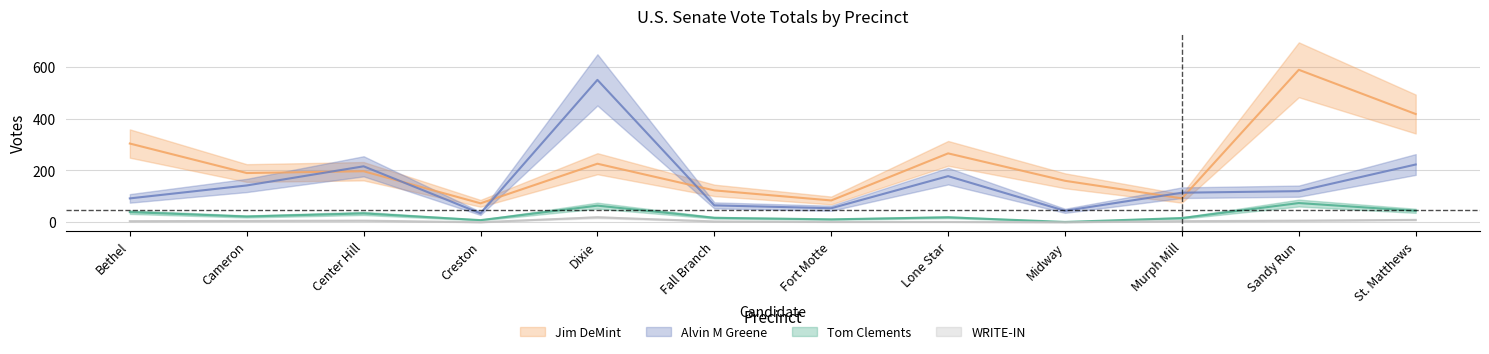

The value of Tom Clements at Fall Branch is 17. True or false?

True